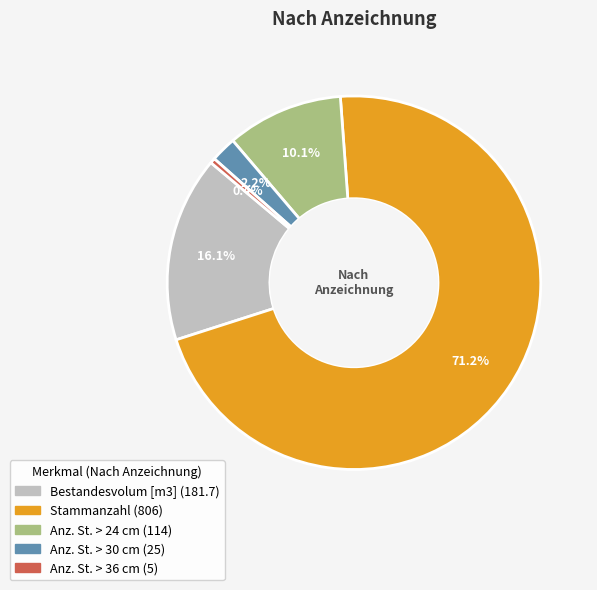

What portion of the pie excludes Stammanzahl?

28.8%